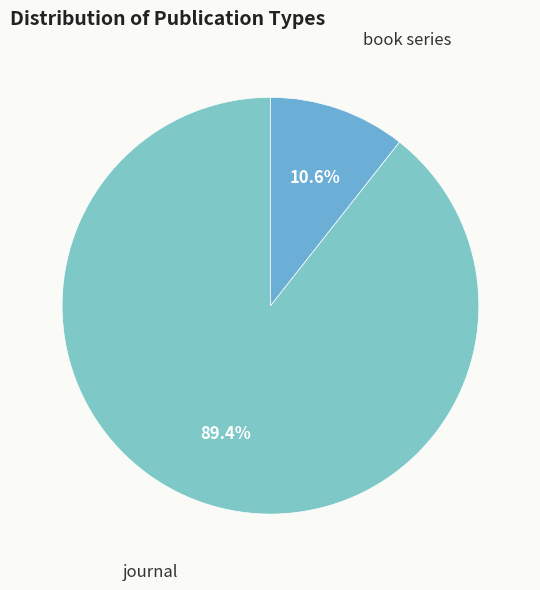

Between book series and journal, which is larger?

journal